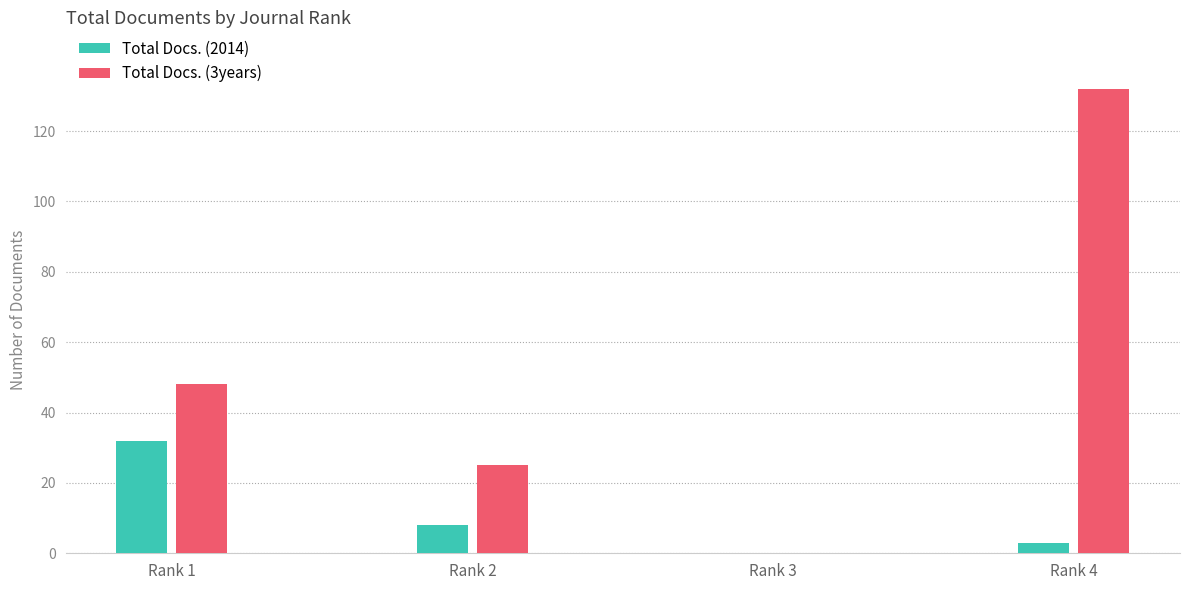

Does the chart contain stacked bars?

No